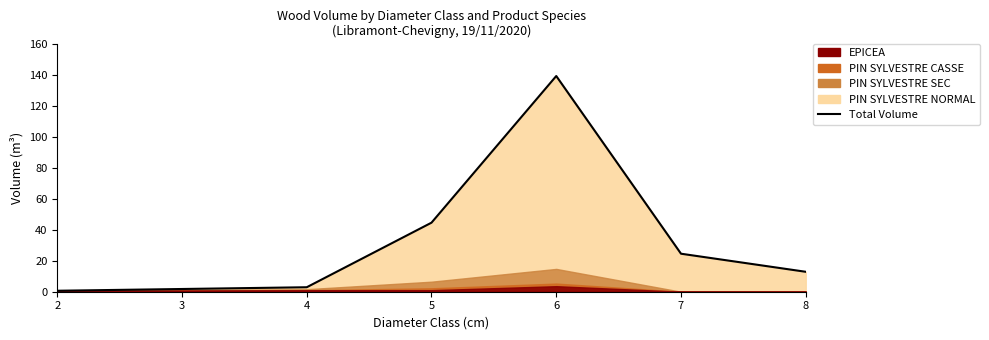

How many points are higher than both their immediate neighbors (excluding endpoints)?

1